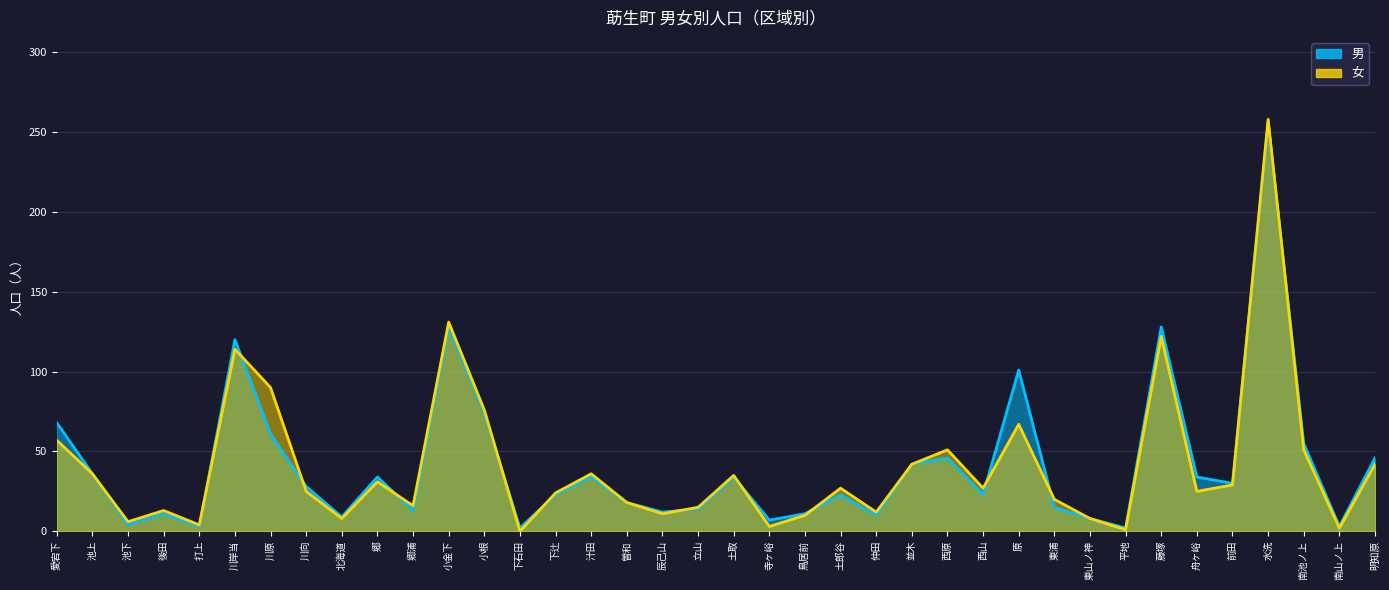

At which category is the sum across all series the highest?

水洗